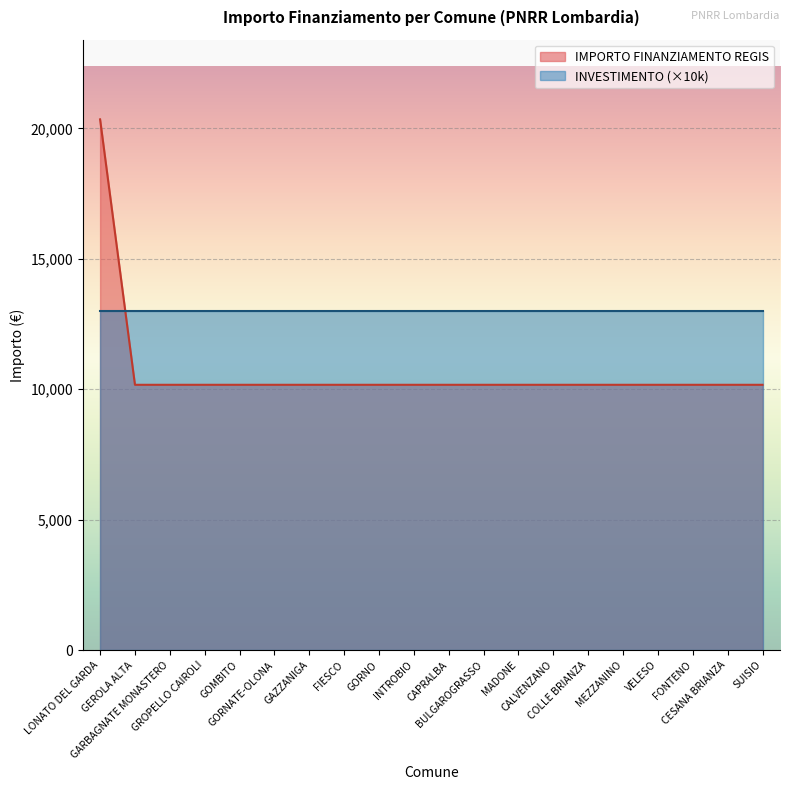

Reading left to right, list all the values displayed in this chart.

LONATO DEL GARDA=20344	GEROLA ALTA=10172	GARBAGNATE MONASTERO=10172	GROPELLO CAIROLI=10172	GOMBITO=10172	GORNATE-OLONA=10172	GAZZANIGA=10172	FIESCO=10172	GORNO=10172	INTROBIO=10172	CAPRALBA=10172	BULGAROGRASSO=10172	MADONE=10172	CALVENZANO=10172	COLLE BRIANZA=10172	MEZZANINO=10172	VELESO=10172	FONTENO=10172	CESANA BRIANZA=10172	SUISIO=10172